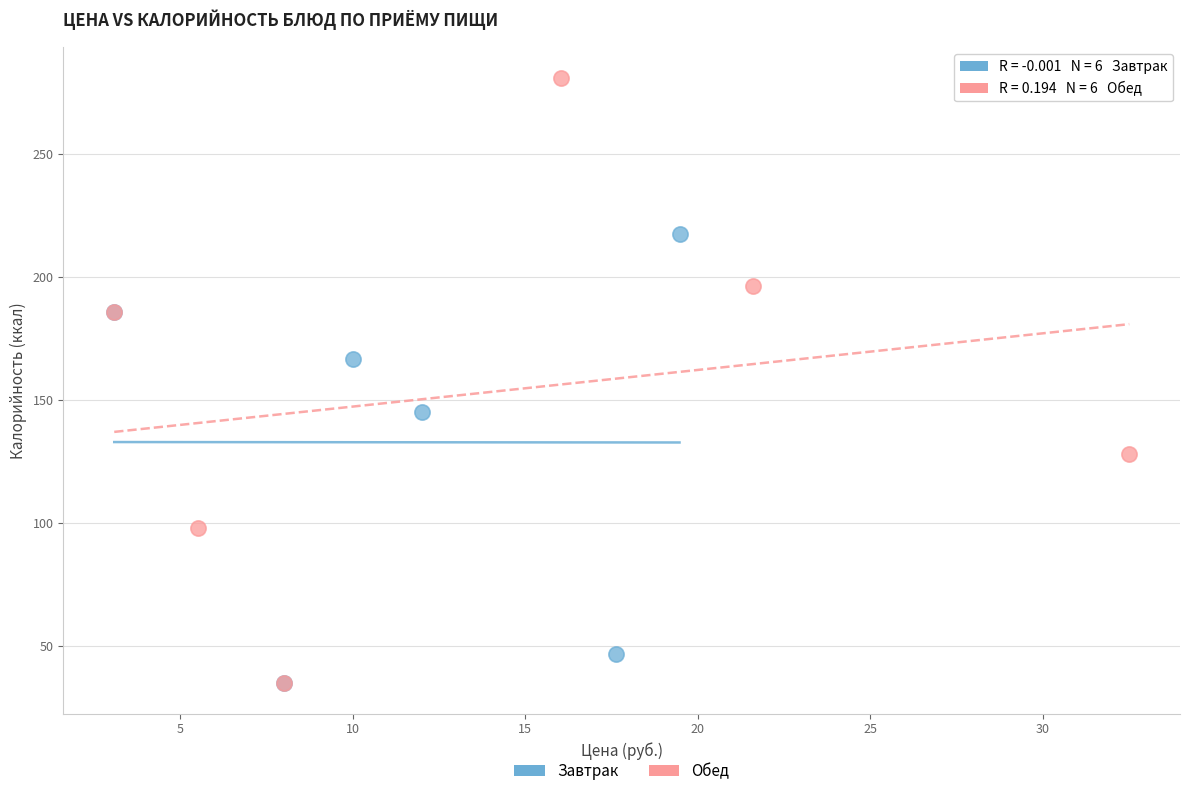

Which series contains the highest Y value?

Обед